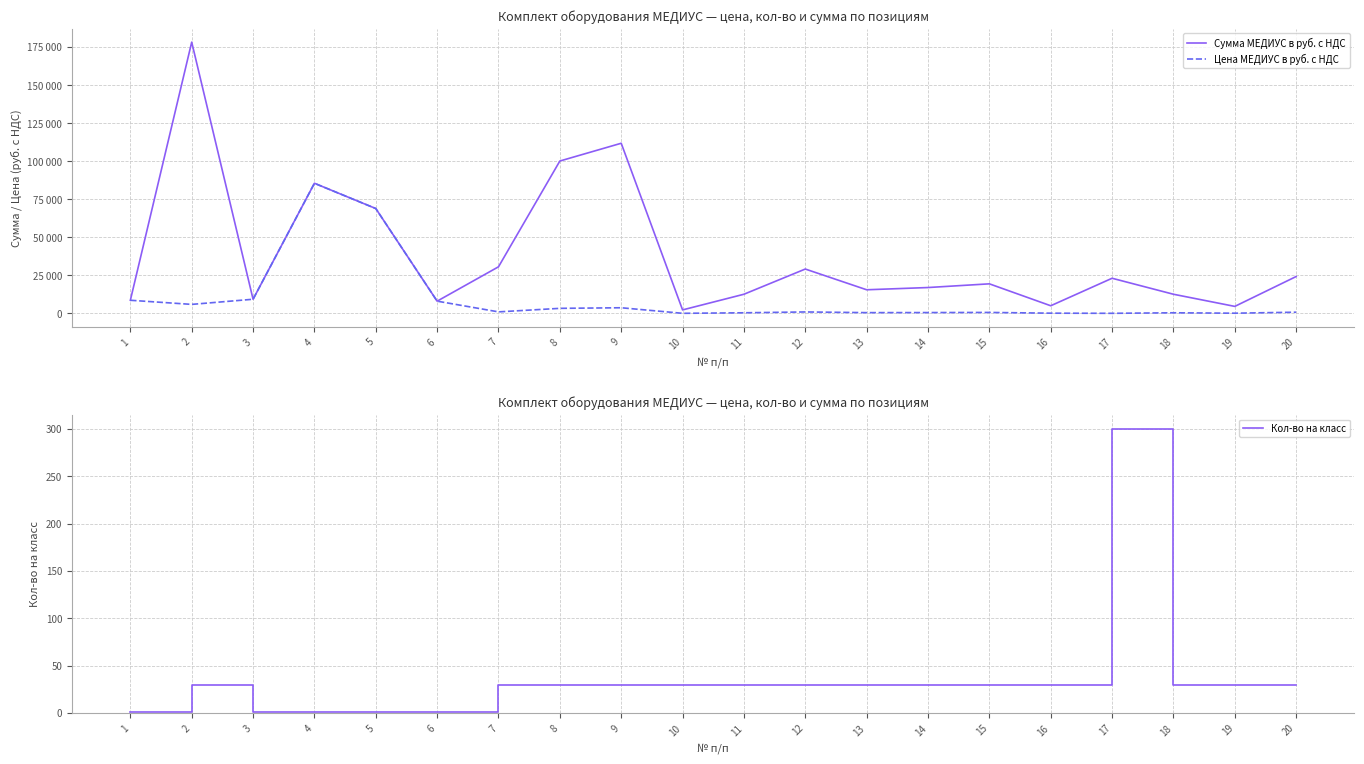

Reading left to right, list all the values displayed in this chart.

Сумма МЕДИУС в руб. с НДС: 1=8645	2=178200	3=9315	4=85500	5=68900	6=8060	7=30630	8=100110	9=111780	10=2310	11=12600	12=29160	13=15540	14=17010	15=19440	16=5040	17=23100	18=12600	19=4620	20=24240
Цена МЕДИУС в руб. с НДС: 1=8645	2=5940	3=9315	4=85500	5=68900	6=8060	7=1021	8=3337	9=3726	10=77	11=420	12=972	13=518	14=567	15=648	16=168	17=77	18=420	19=154	20=808
Кол-во на класс: 1=1	2=30	3=1	4=1	5=1	6=1	7=30	8=30	9=30	10=30	11=30	12=30	13=30	14=30	15=30	16=30	17=300	18=30	19=30	20=30